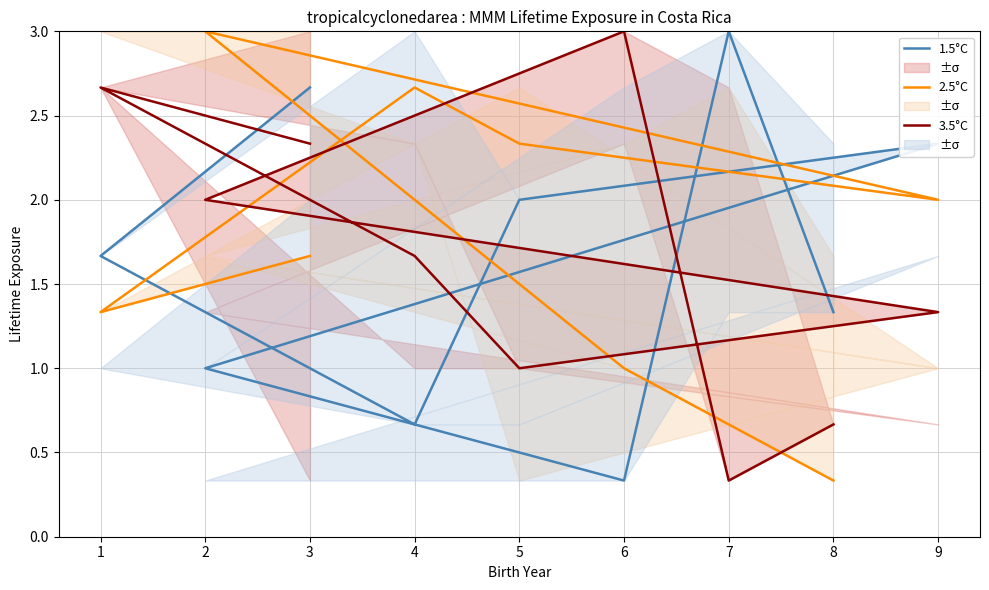

How many intersections are there between 3.5°C and 2.5°C?

4